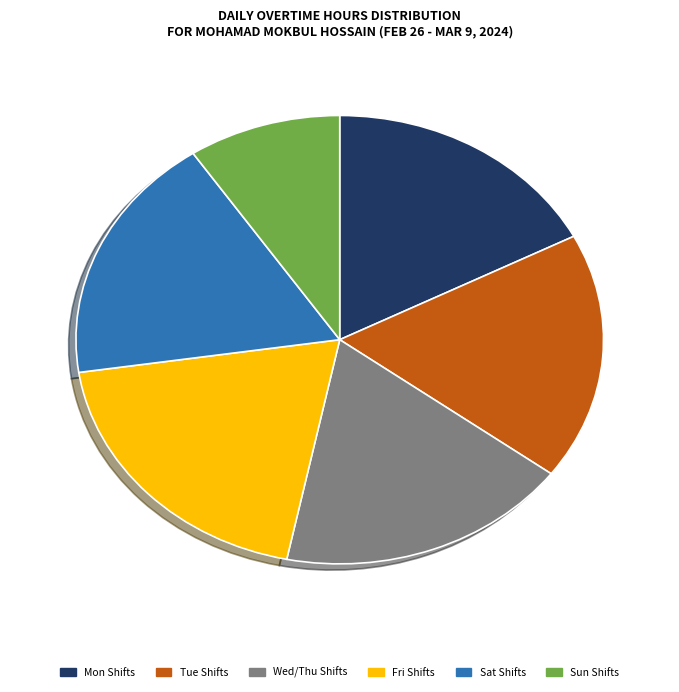

Combined, do Sun Shifts and Tue Shifts account for over 50%?

No